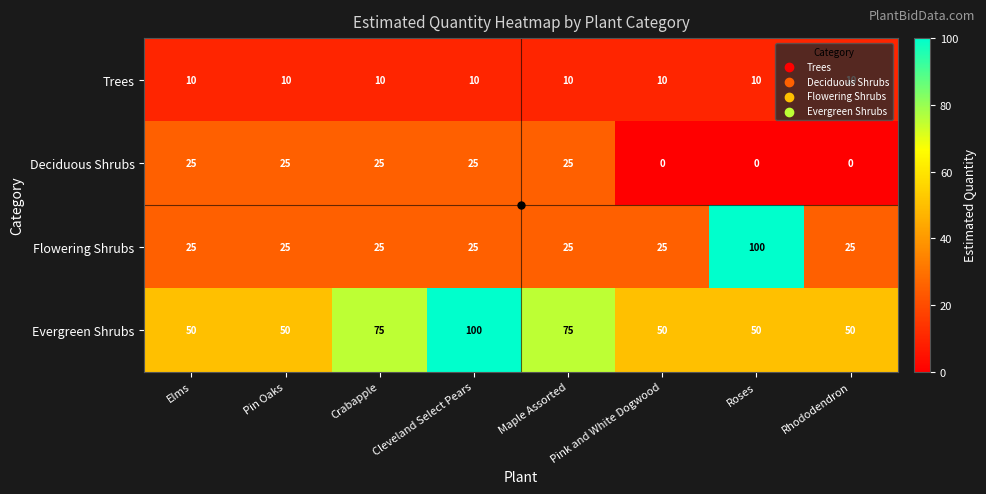

Is it true that Trees equals 15 at Pink and White Dogwood?

False